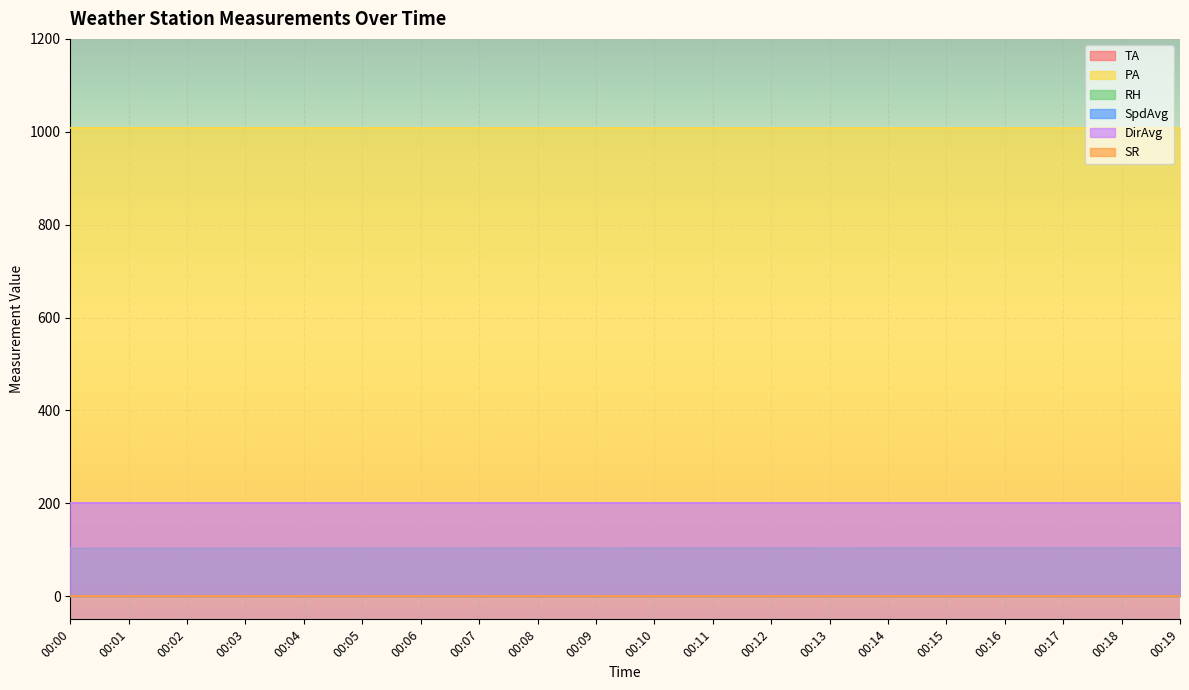

What is the difference between the maximum and minimum values in the PA series?

0.1